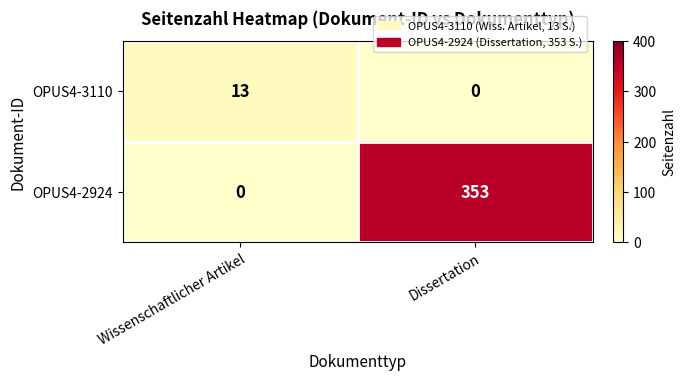

The value of OPUS4-2924 at Wissenschaftlicher Artikel is -221. True or false?

False